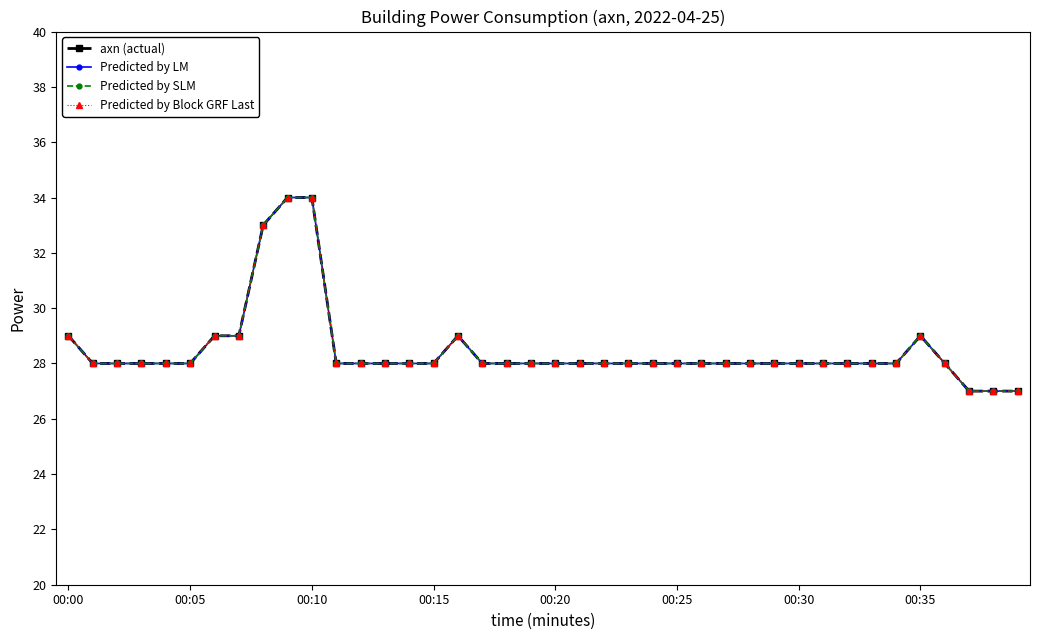

Reading left to right, list all the values displayed in this chart.

axn (actual): 29	28	28	28	28	28	29	29	33	34	34	28	28	28	28	28	29	28	28	28	28	28	28	28	28	28	28	28	28	28	28	28	28	28	28	29	28	27	27	27
Predicted by LM: 29	28	28	28	28	28	29	29	33	34	34	28	28	28	28	28	29	28	28	28	28	28	28	28	28	28	28	28	28	28	28	28	28	28	28	29	28	27	27	27
Predicted by SLM: 29	28	28	28	28	28	29	29	33	34	34	28	28	28	28	28	29	28	28	28	28	28	28	28	28	28	28	28	28	28	28	28	28	28	28	29	28	27	27	27
Predicted by Block GRF Last: 29	28	28	28	28	28	29	29	33	34	34	28	28	28	28	28	29	28	28	28	28	28	28	28	28	28	28	28	28	28	28	28	28	28	28	29	28	27	27	27